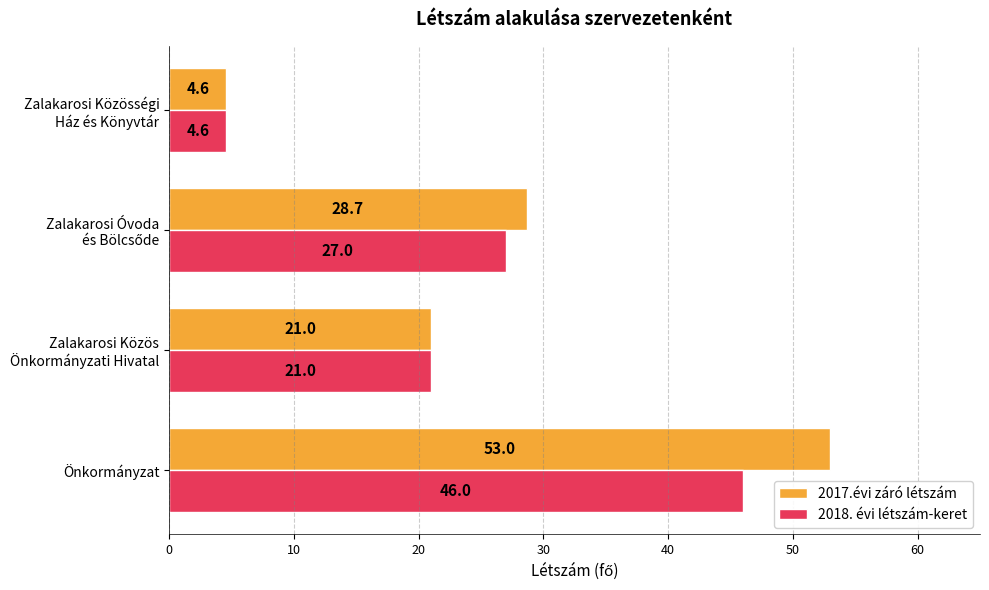

What is the approximate value of 2018. évi létszám-keret at Önkormányzat?

46.0